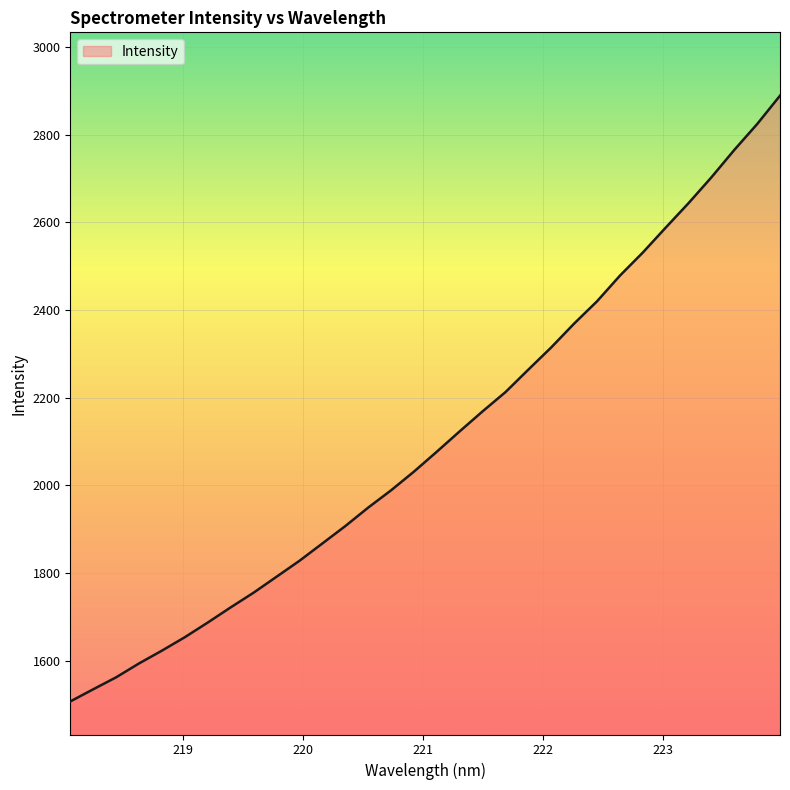

What is the maximum value shown in the chart?

2888.7